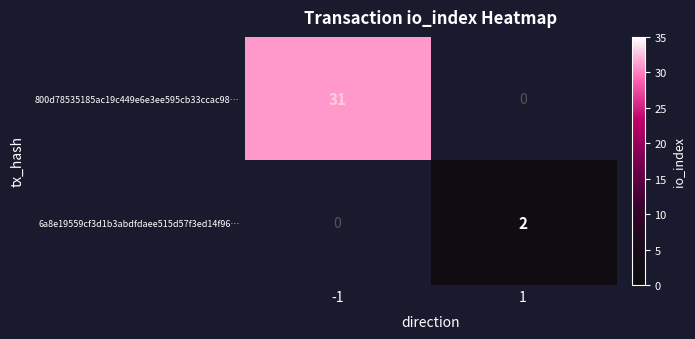

Is the value of 6a8e19559cf3d1b3abdfdaee515d57f3ed14f96… at 1 greater than the value of 800d78535185ac19c449e6e3ee595cb33ccac98… at -1?

No